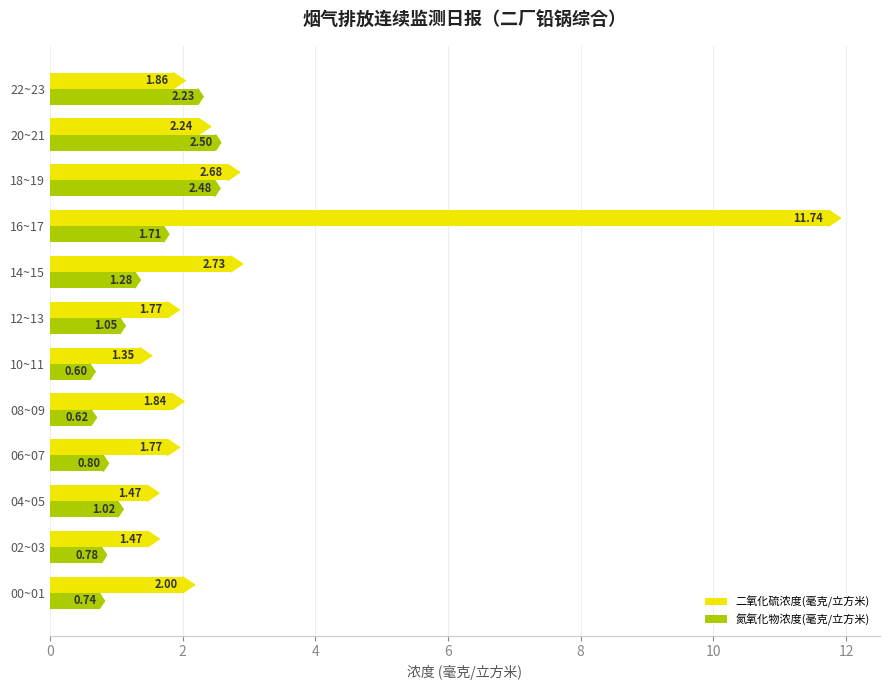

What is the sum of all 氮氧化物浓度(毫克/立方米) values?

15.8